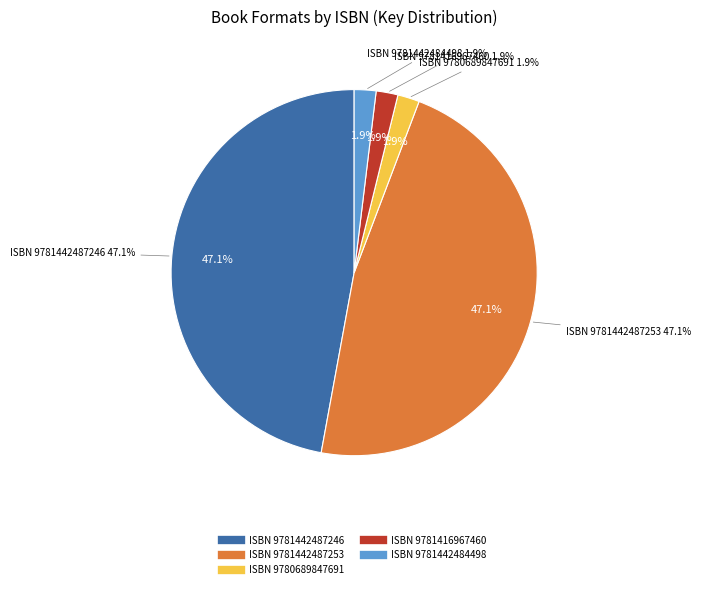

Which category has the smallest portion of the pie?

9780689847691